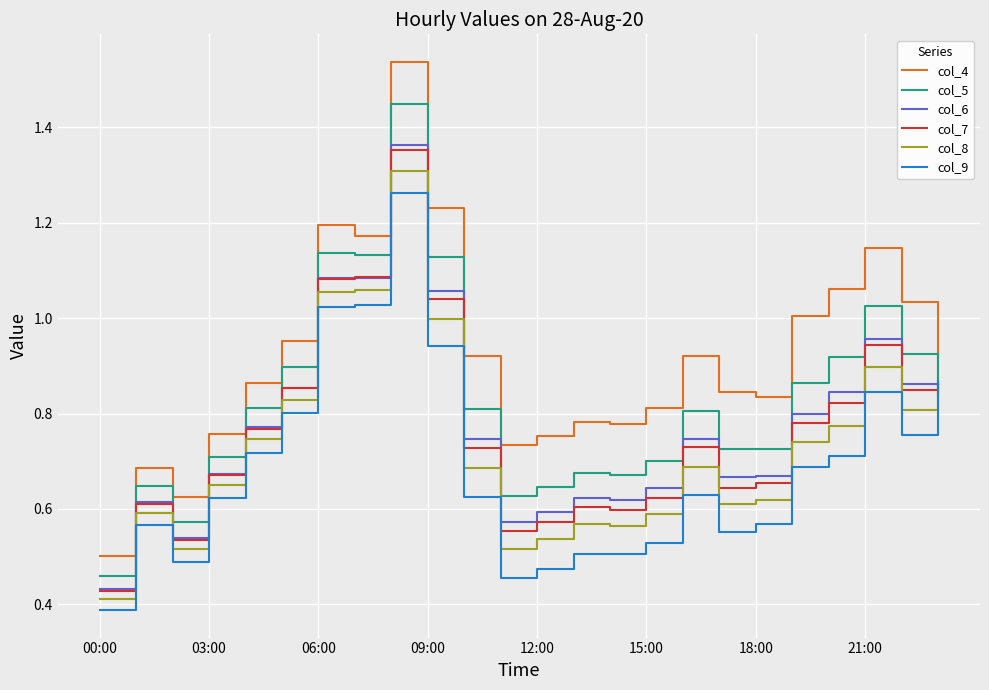

Which series has the largest total across all categories?

col_4